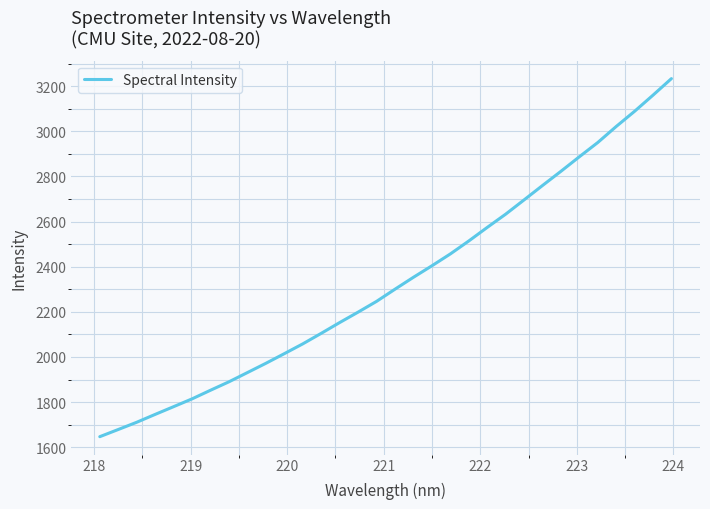

How many lines are shown in the chart?

1